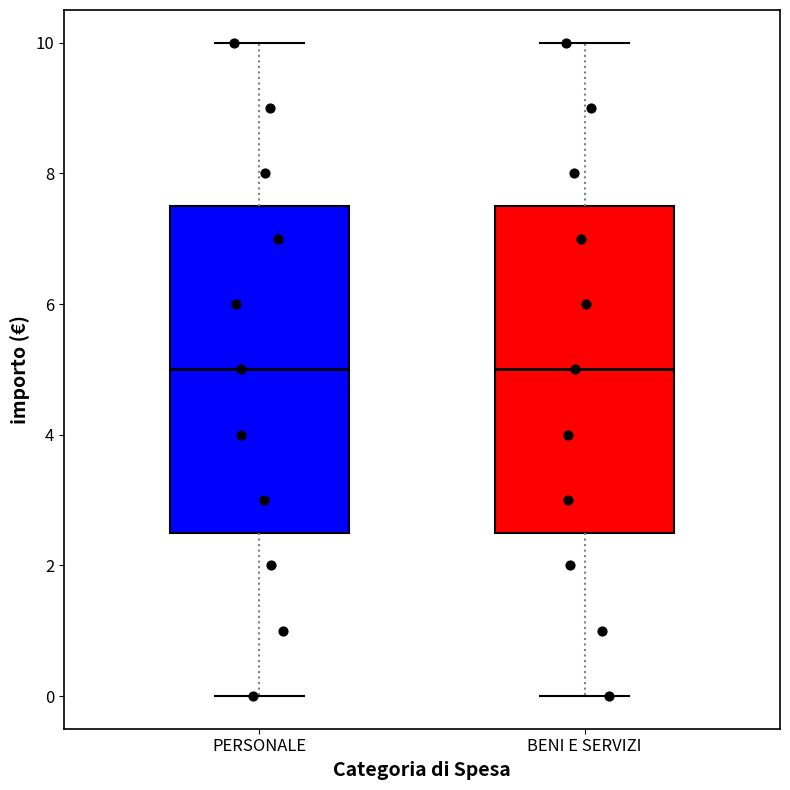

Where does the upper whisker of the box for PERSONALE end on the y-axis? The values are not printed on the chart, so give them approximately, as read against the axis.

10.0